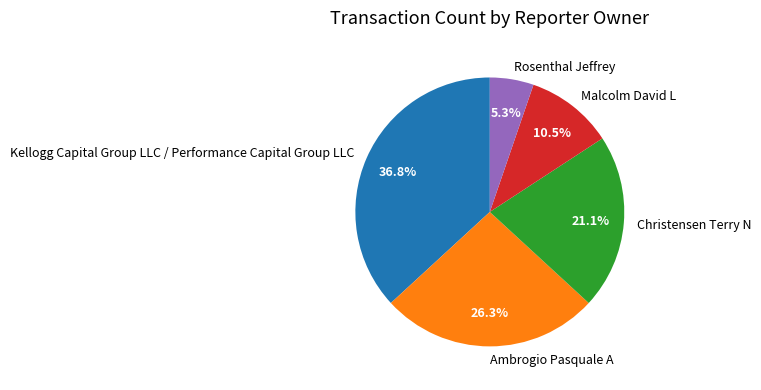

To the nearest percent, what is the combined percentage of Rosenthal Jeffrey and Christensen Terry N?

26%